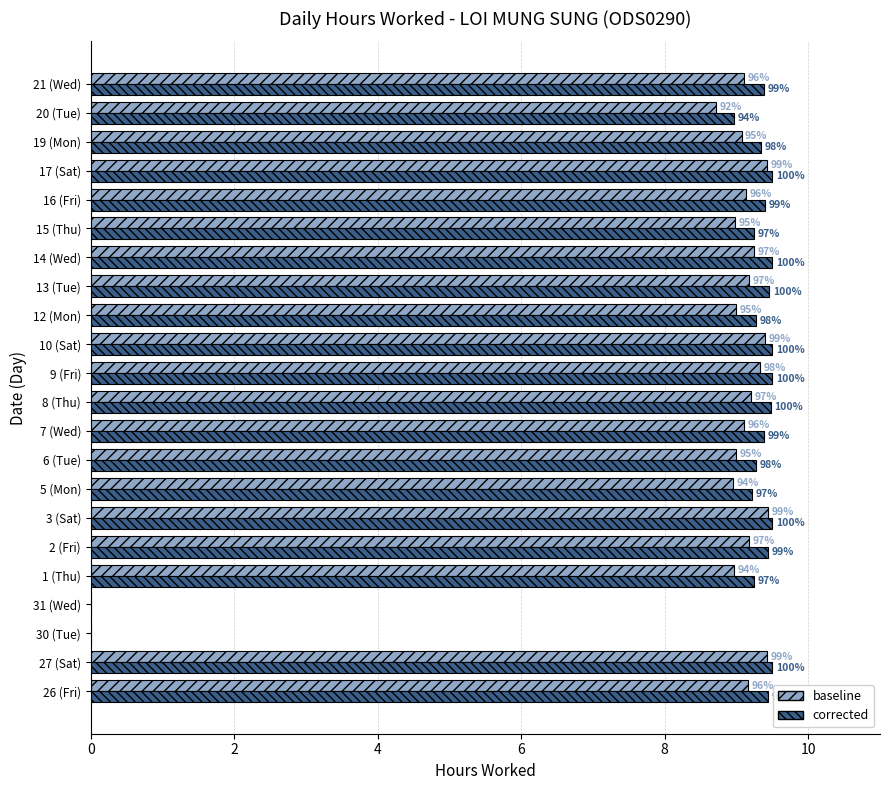

What are all the series names shown in the legend?

baseline, corrected